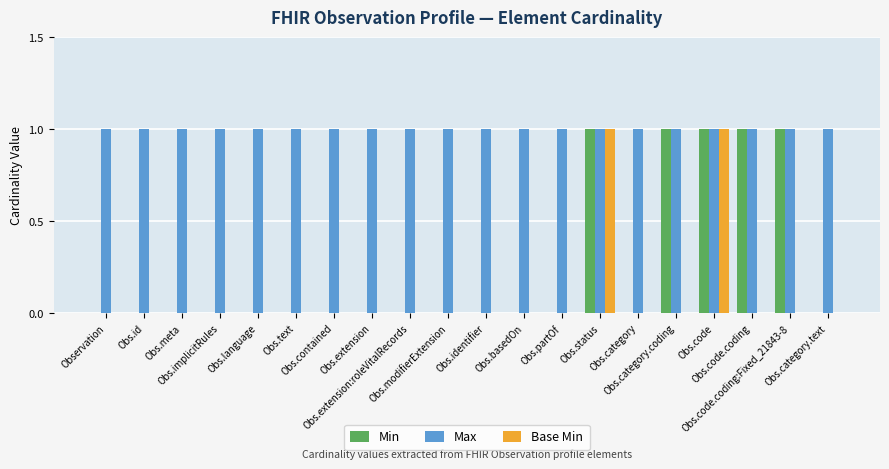

Which series has the largest total across all categories?

Max